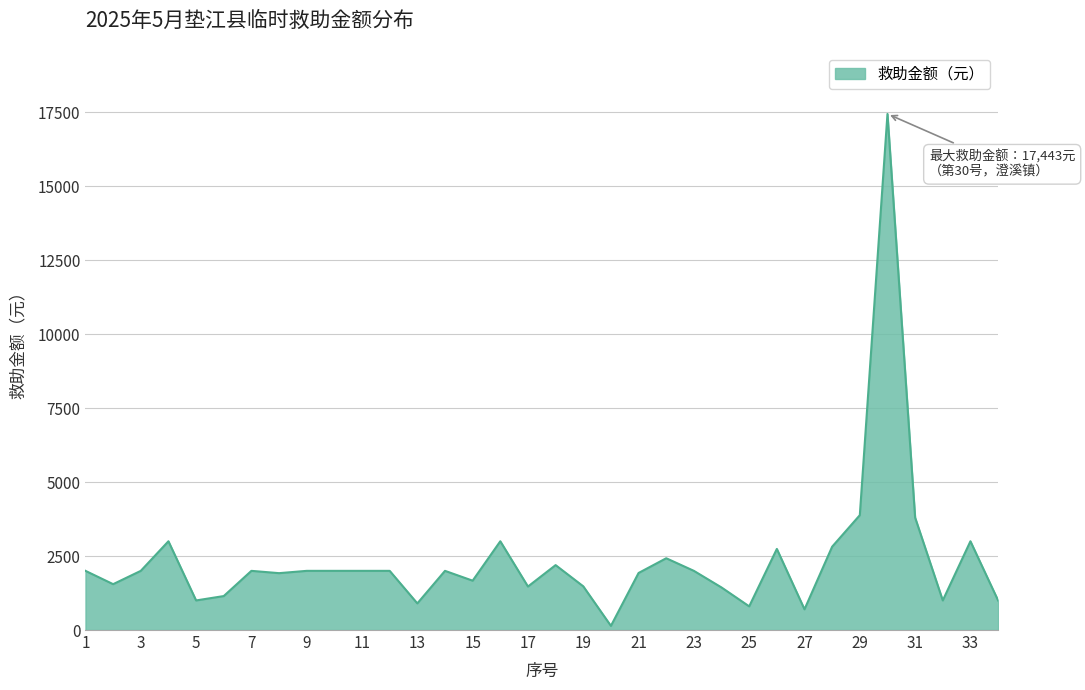

True or false: there are more than 2 points higher than both neighbors.

True